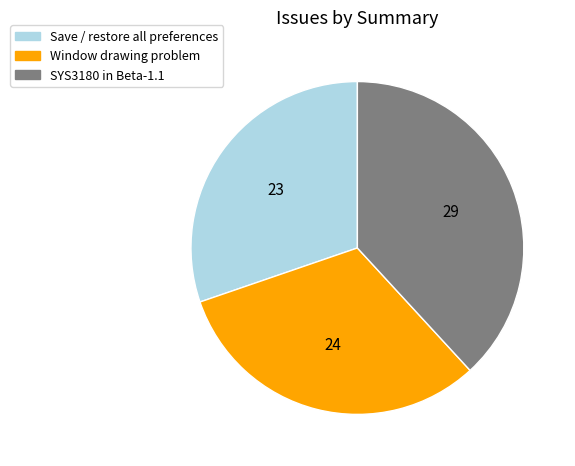

Rank the categories by value from highest to lowest.

SYS3180 in Beta-1.1, Window drawing problem, Save / restore all preferences